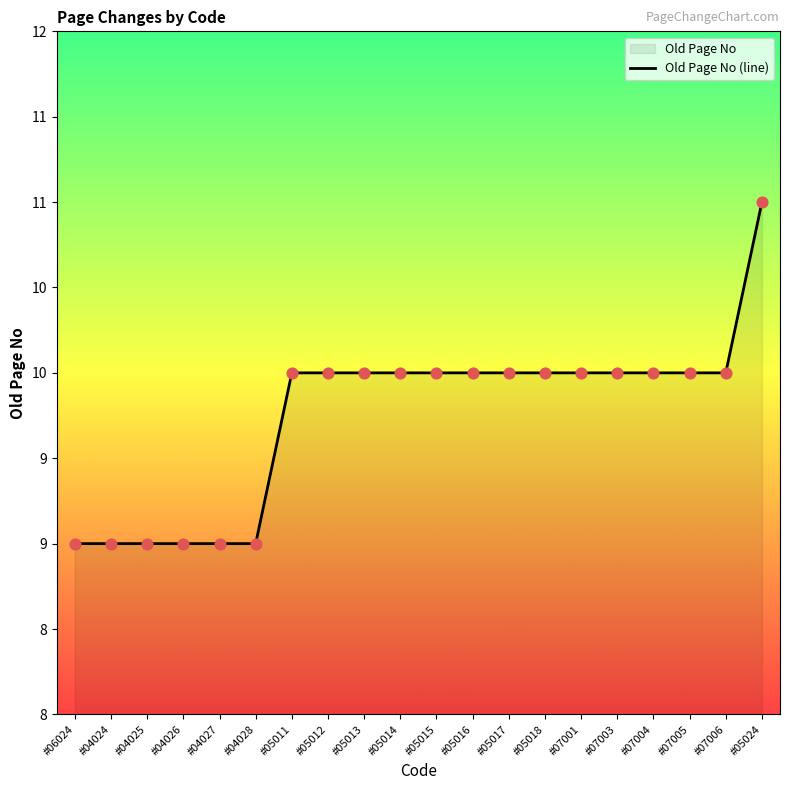

Which has a higher value, #07003 or #05024?

#05024